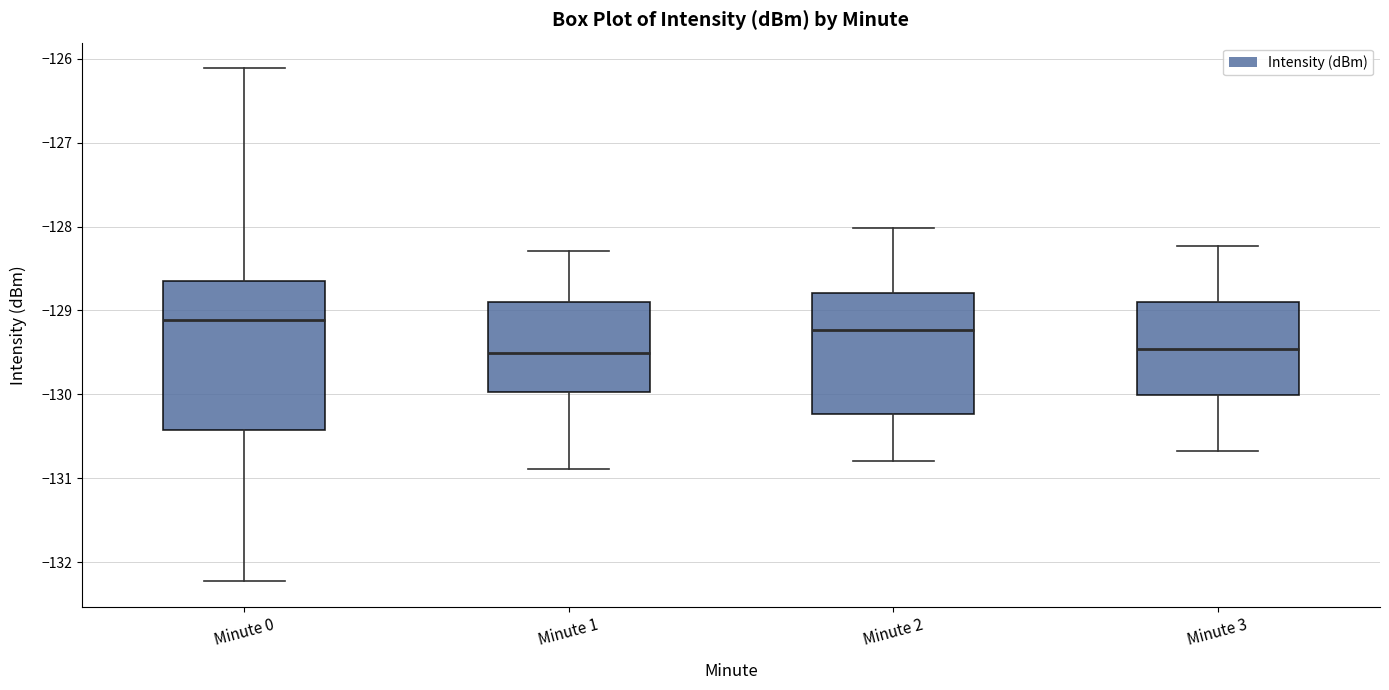

Where does the median line of the box for Minute 0 sit on the y-axis? The values are not printed on the chart, so give them approximately, as read against the axis.

-129.1